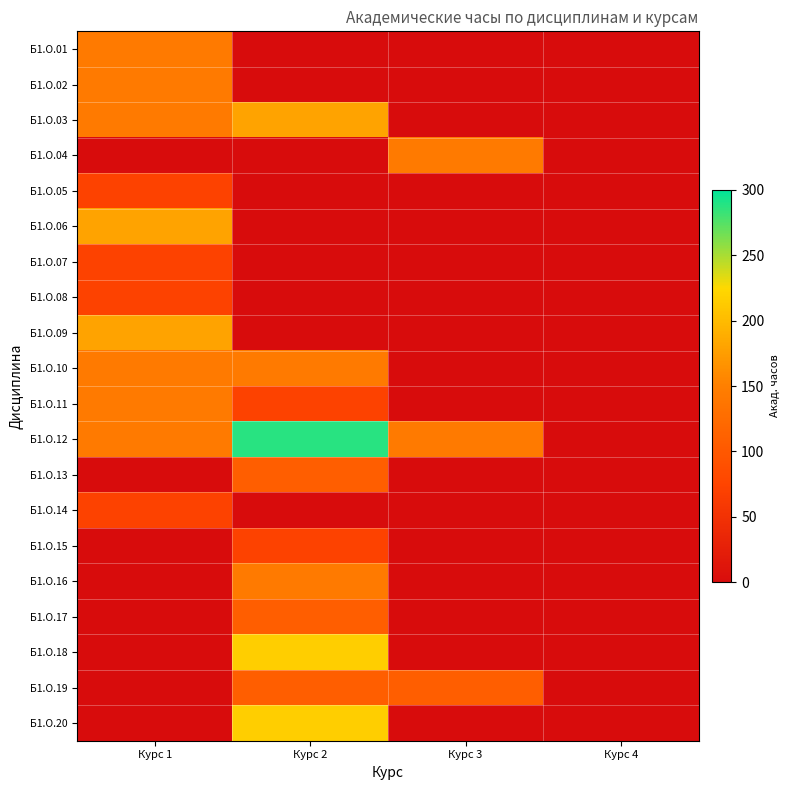

Which series has the largest range (max minus min)?

Б1.О.12